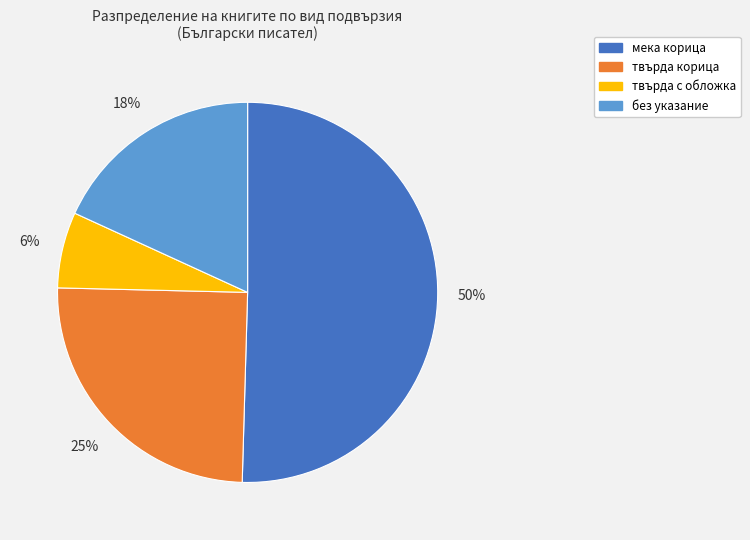

Count the number of slices in the pie.

4